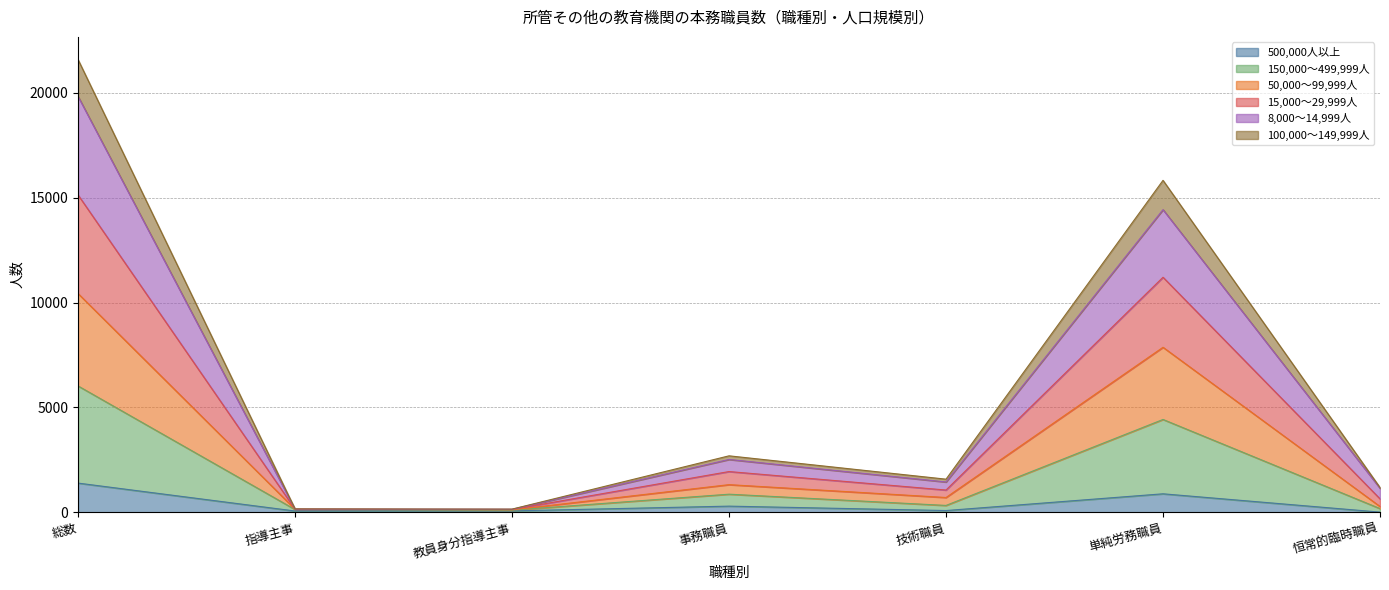

Which series has the largest range (max minus min)?

8,000～14,999人